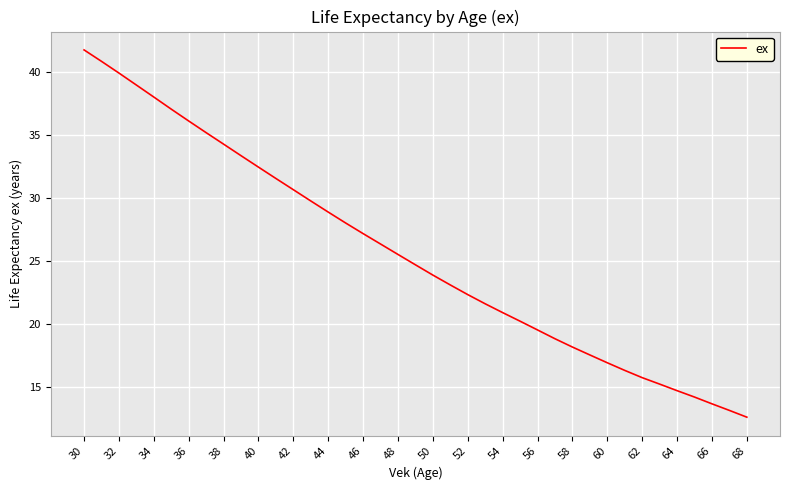

Is this an area chart (filled region under the line)?

No